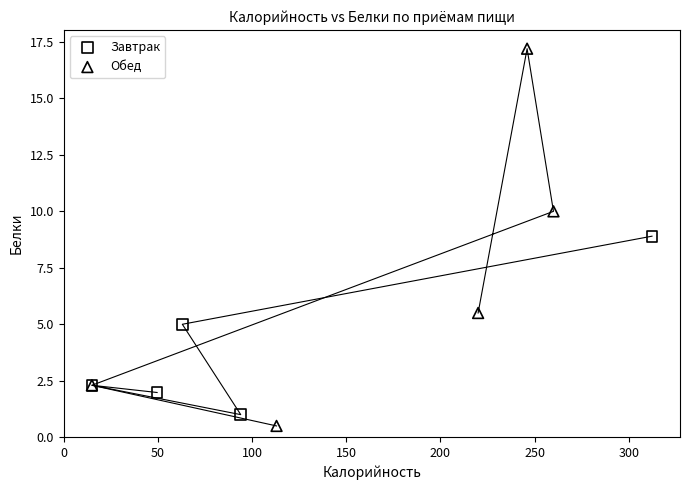

What are all the series names shown in the legend?

Завтрак, Обед